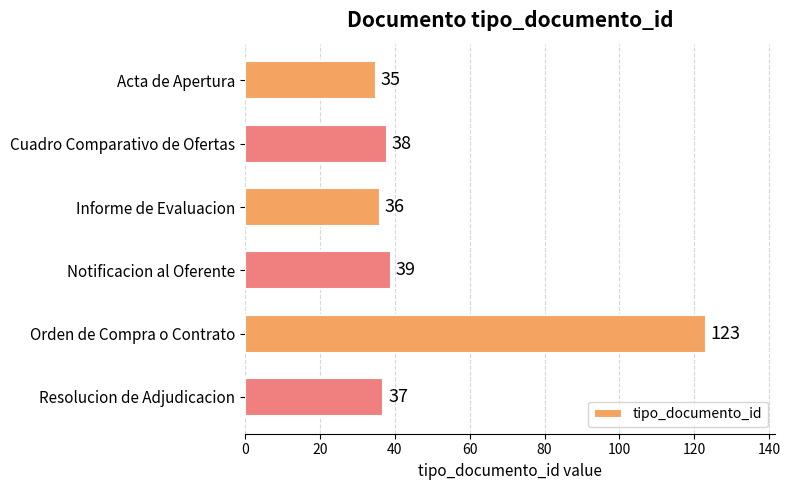

Reading top to bottom, extract all data points from this chart.

35	38	36	39	123	37